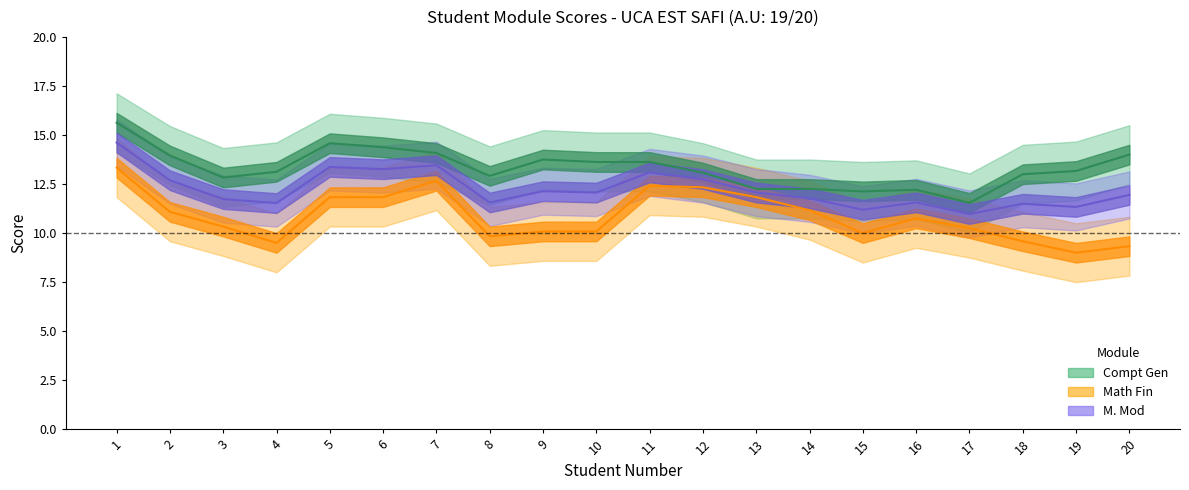

Which series ends up on top after the final intersection of Compt Gen and M. Mod?

Compt Gen